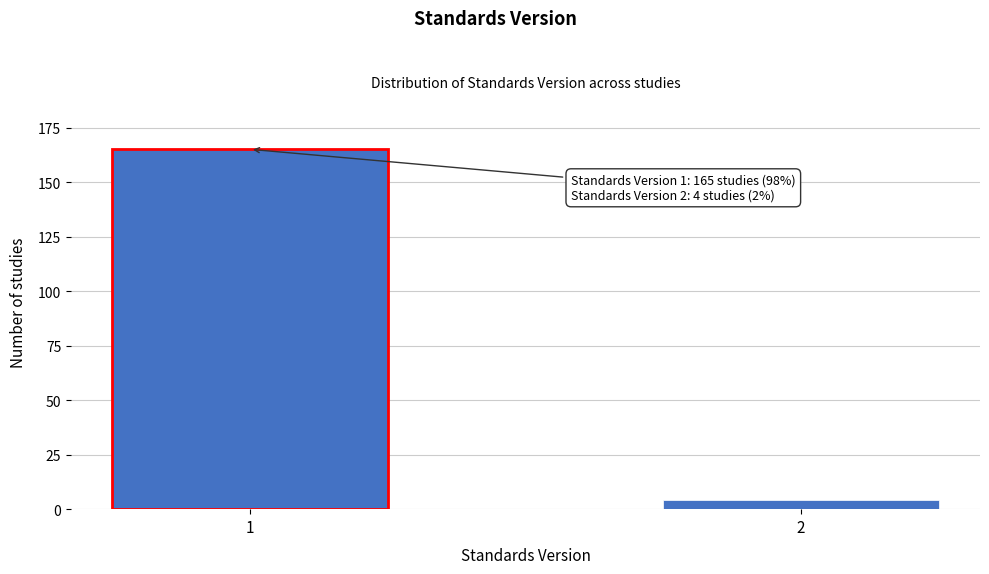

Reading left to right, extract all data points from this chart.

165	4